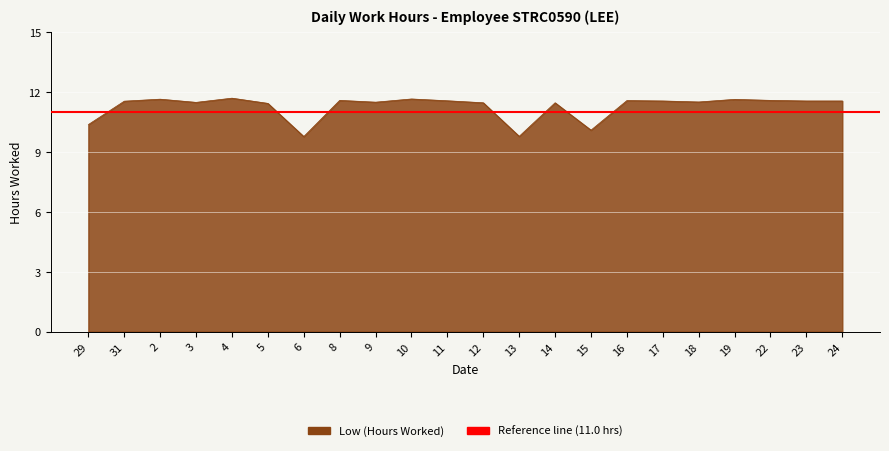

List the labels in order of value, largest first.

4, 10, 2, 19, 8, 22, 16, 11, 17, 23, 24, 31, 18, 9, 3, 12, 14, 5, 29, 15, 13, 6